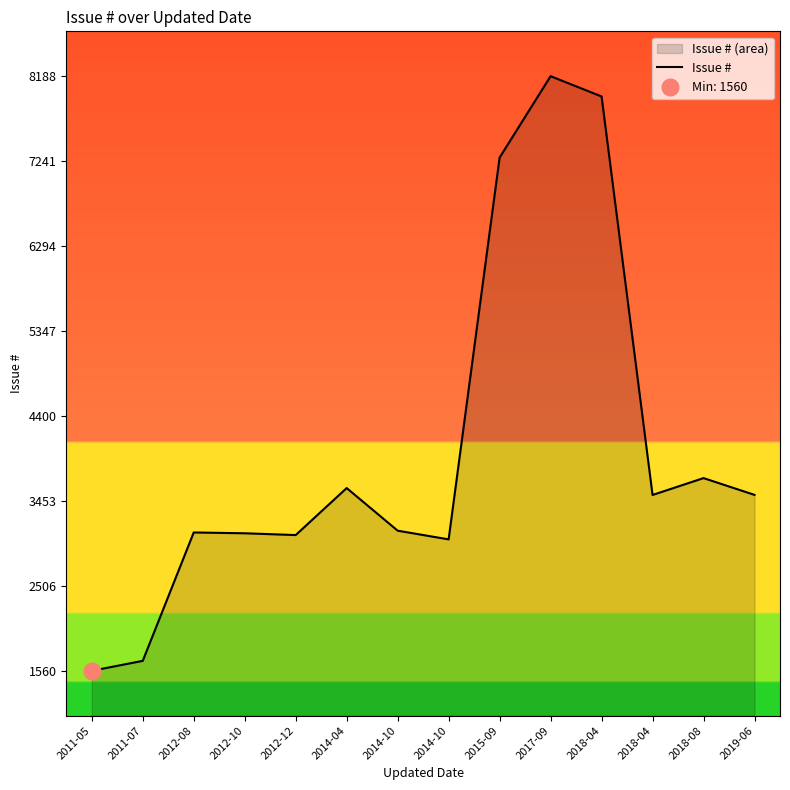

At which label is the value closest to 4874?

2018-08